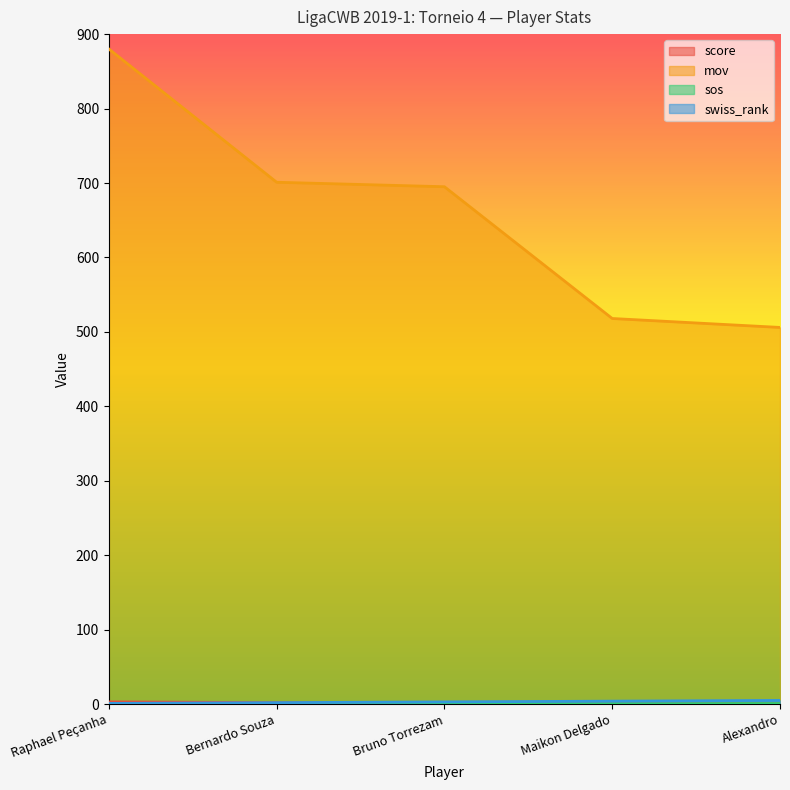

What are all the series names shown in the legend?

score, mov, sos, swiss_rank